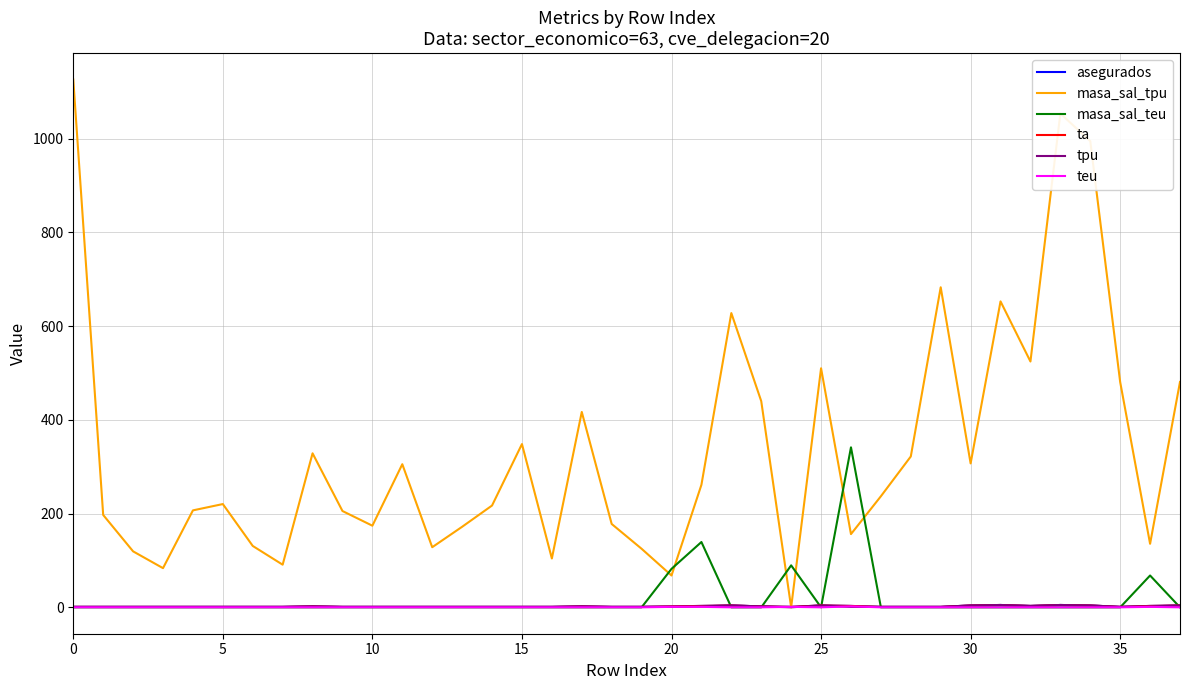

Which series has the largest total across all categories?

masa_sal_tpu